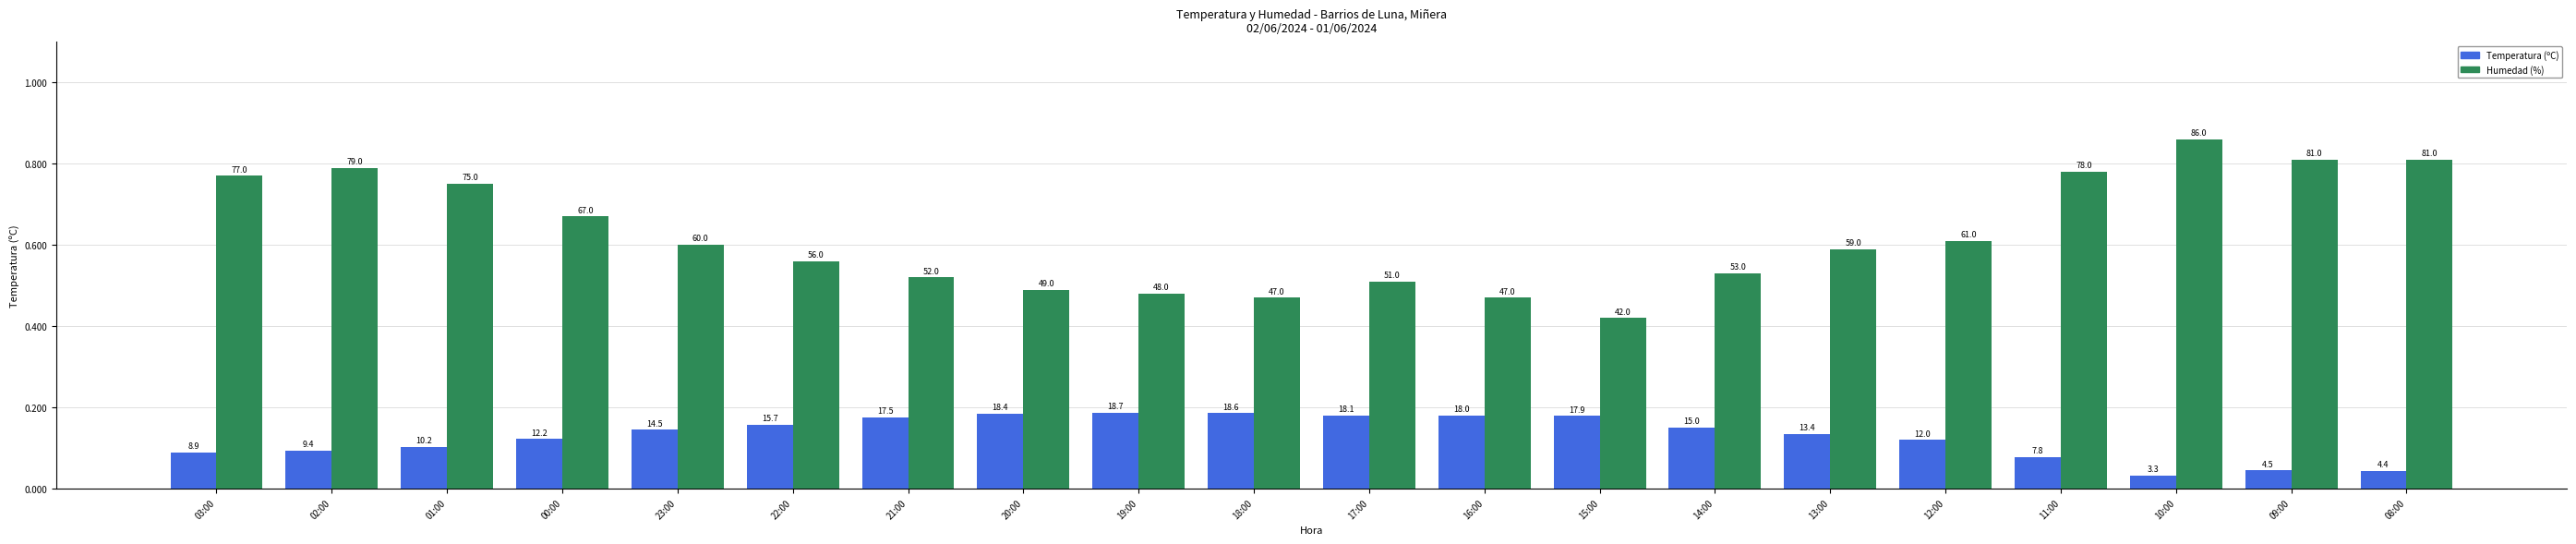

Does the chart contain stacked bars?

No